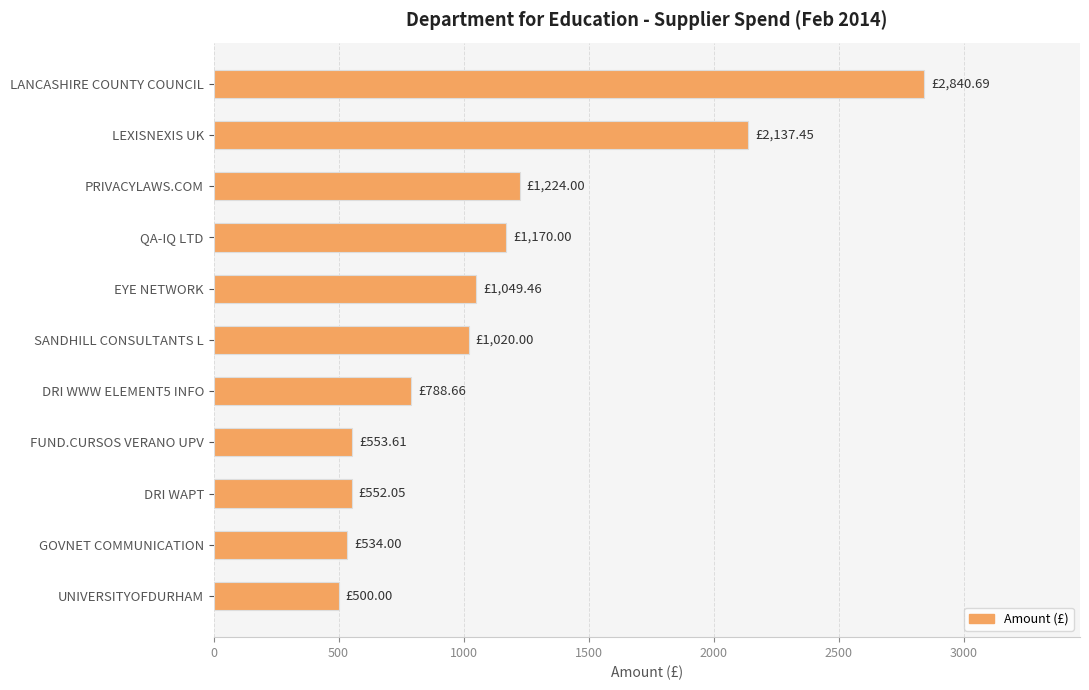

Approximately how many times larger is the value at EYE NETWORK compared to FUND.CURSOS VERANO UPV?

1.9